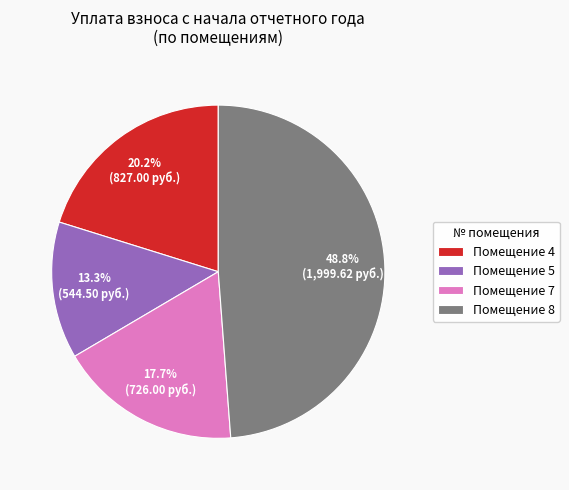

Rank the categories by value from highest to lowest.

Помещение 8, Помещение 4, Помещение 7, Помещение 5